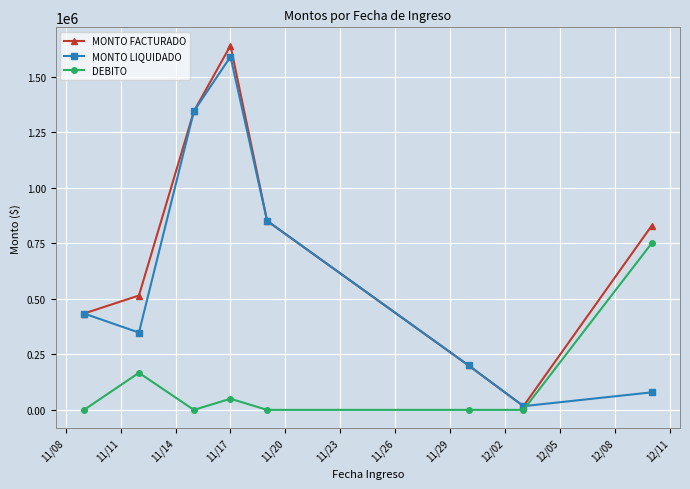

Which series has the widest spread of values?

MONTO FACTURADO